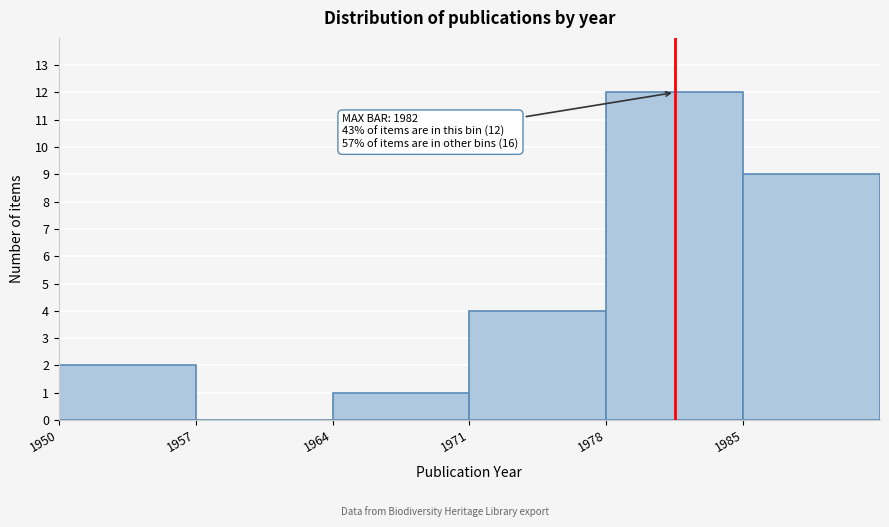

Which range on the x-axis has the tallest bar?

1978 to 1985